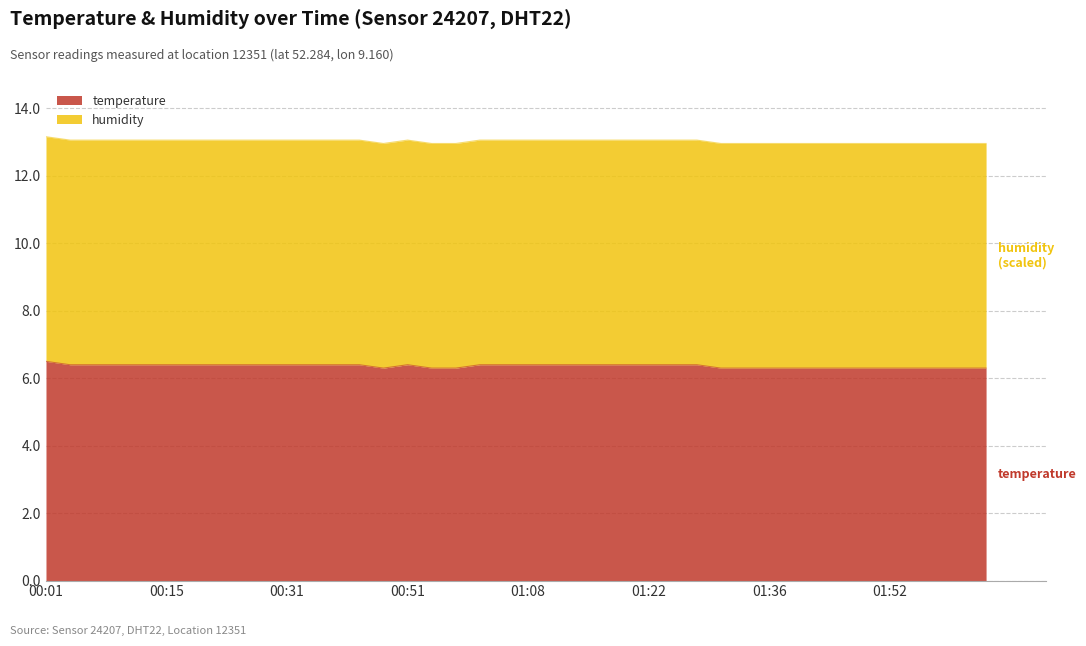

What is the label of the 1st point from the right?

02:04